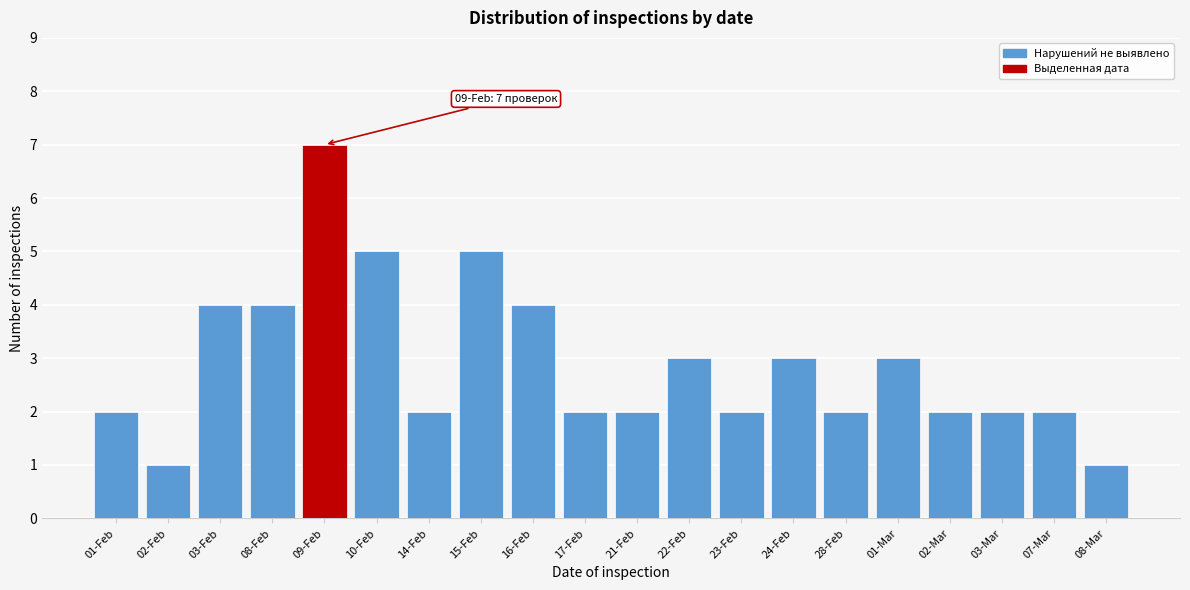

Reading left to right, transcribe all the data shown in this chart.

2	1	4	4	7	5	2	5	4	2	2	3	2	3	2	3	2	2	2	1